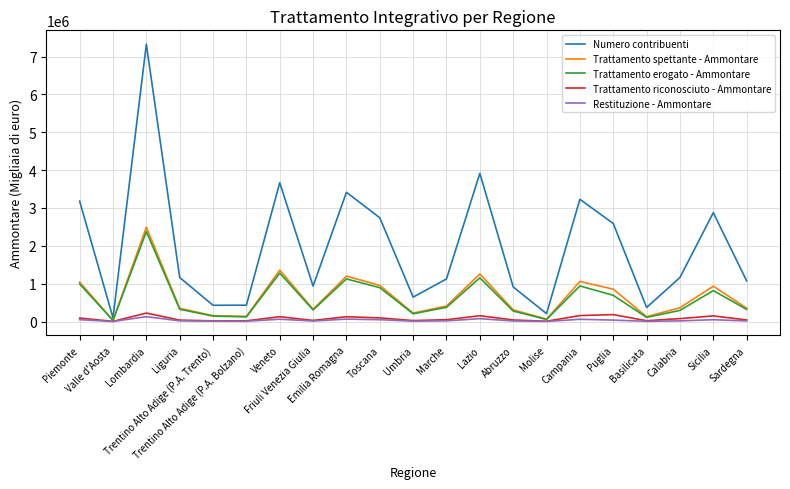

Is the value of Trattamento spettante - Ammontare at Calabria greater than the value of Trattamento erogato - Ammontare at Trentino Alto Adige (P.A. Bolzano)?

Yes